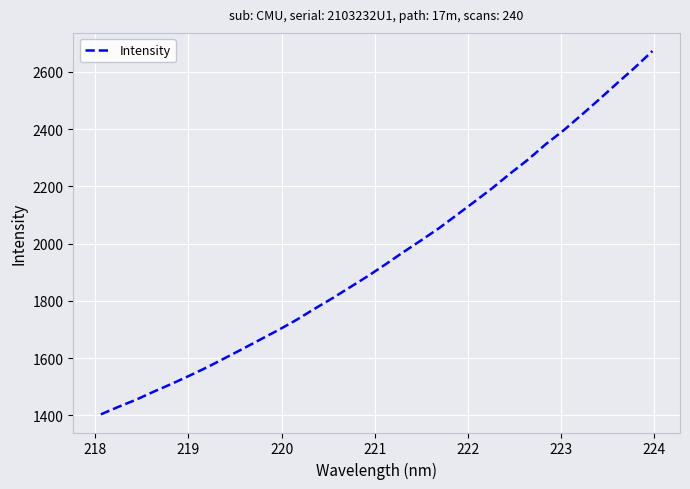

What is the difference between the maximum and minimum values?

1268.7